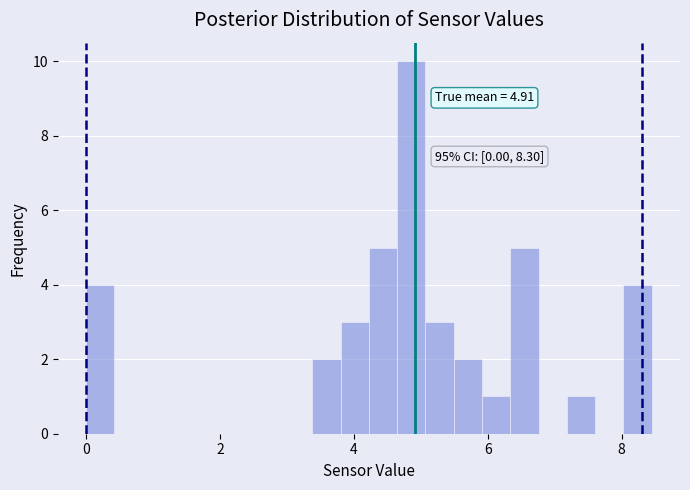

Around what value on the x-axis is the tallest bar? Give the approximate position of its centre, as read against the axis.

4.8